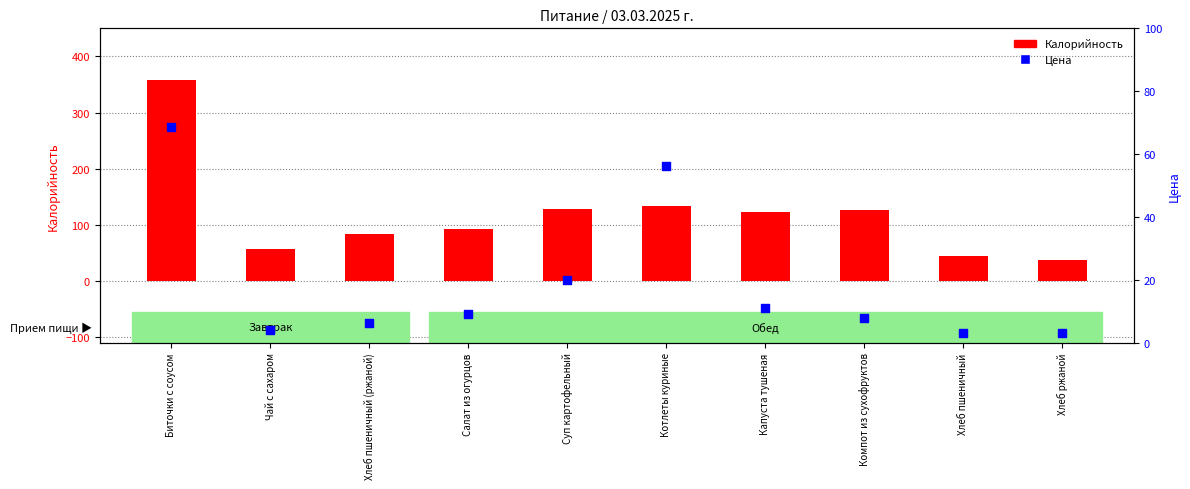

Which series has the widest spread of Y values?

Калорийность